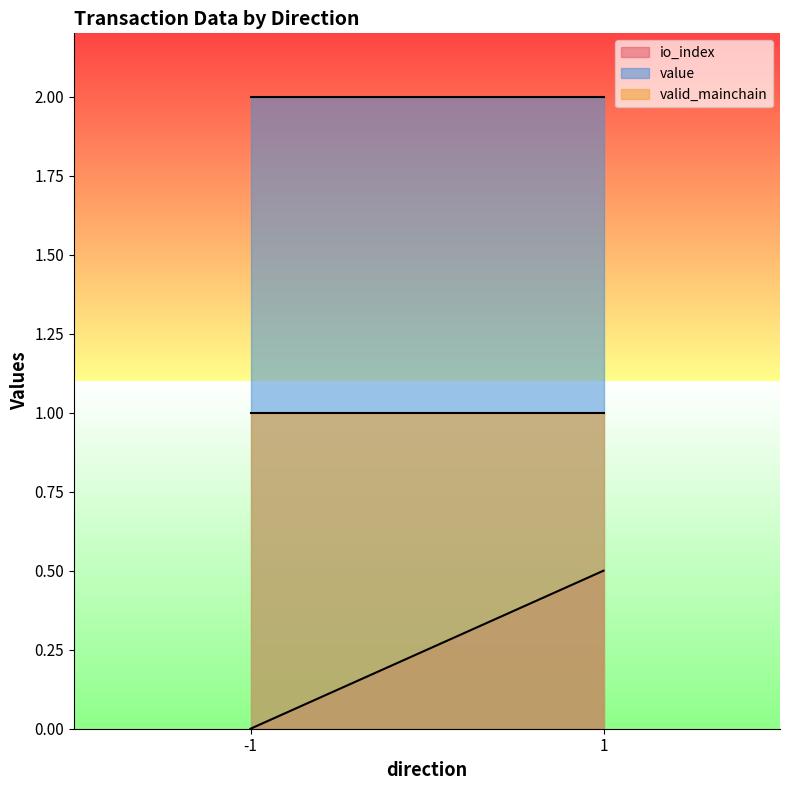

List the series in order of their overall mean, lowest first.

io_index, valid_mainchain, value